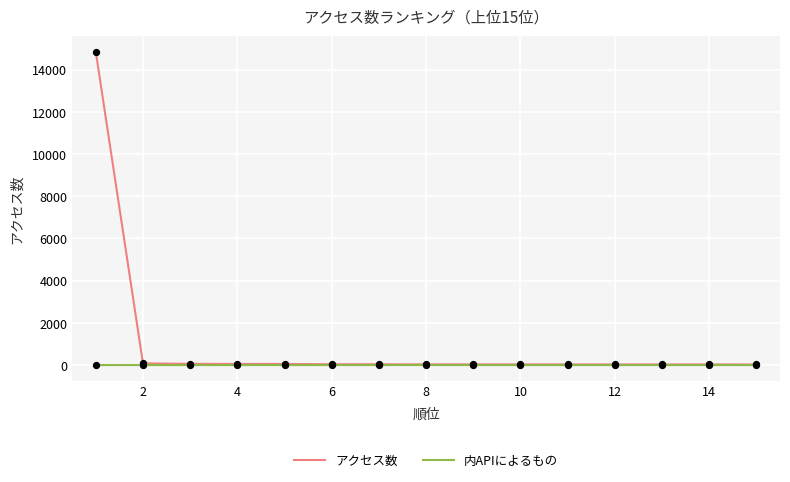

Which series has the largest range (max minus min)?

アクセス数